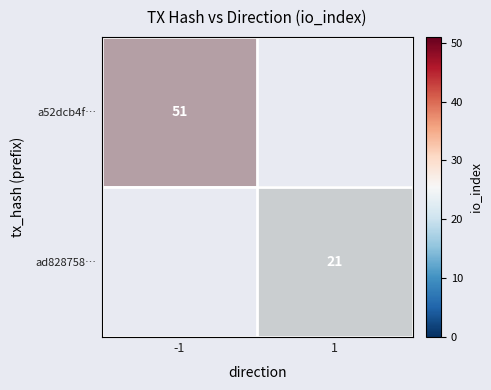

At which label is ad828758… closest to 0?

1